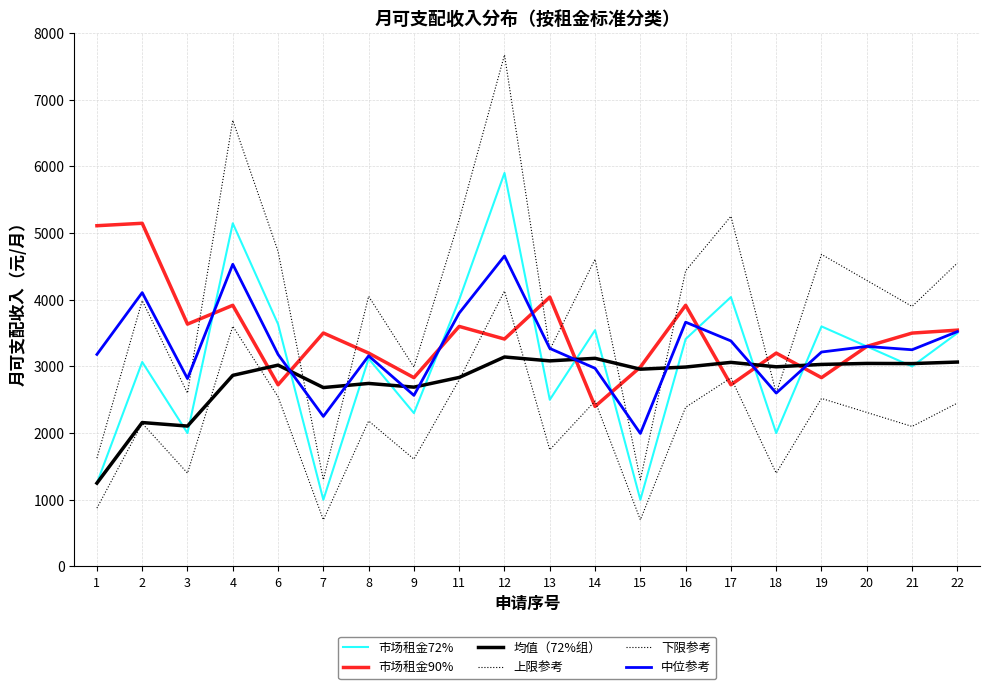

At which category does 市场租金90% reach its first local peak?

2